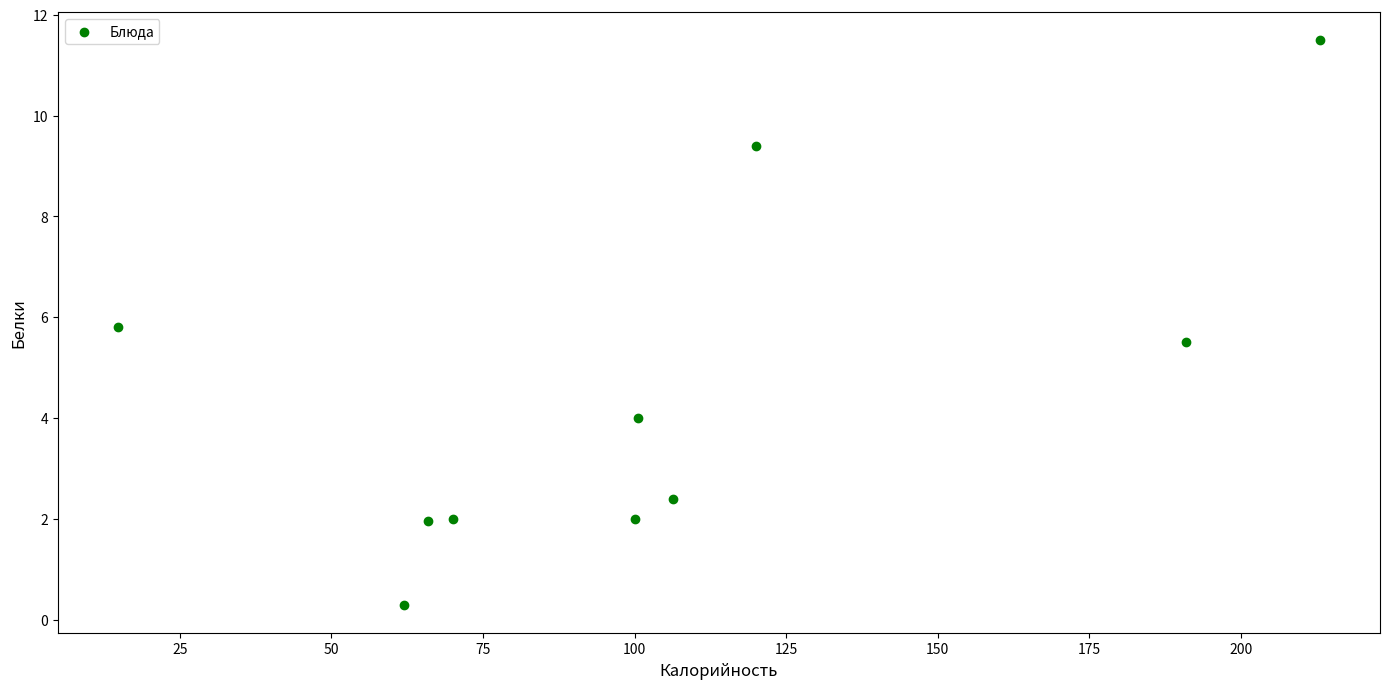

What Y value in the scatter plot is closest to 5?

5.5